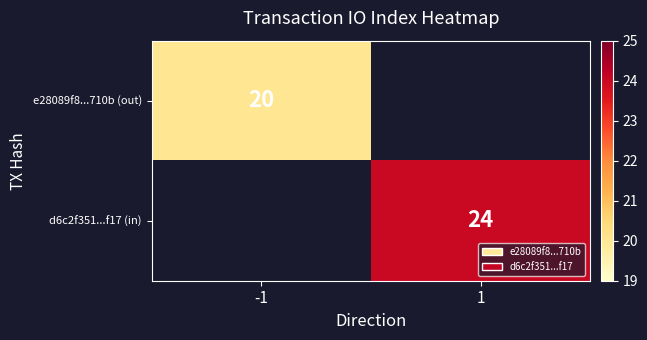

The value of d6c2f351...f17 (in) at 1 is 24. True or false?

True